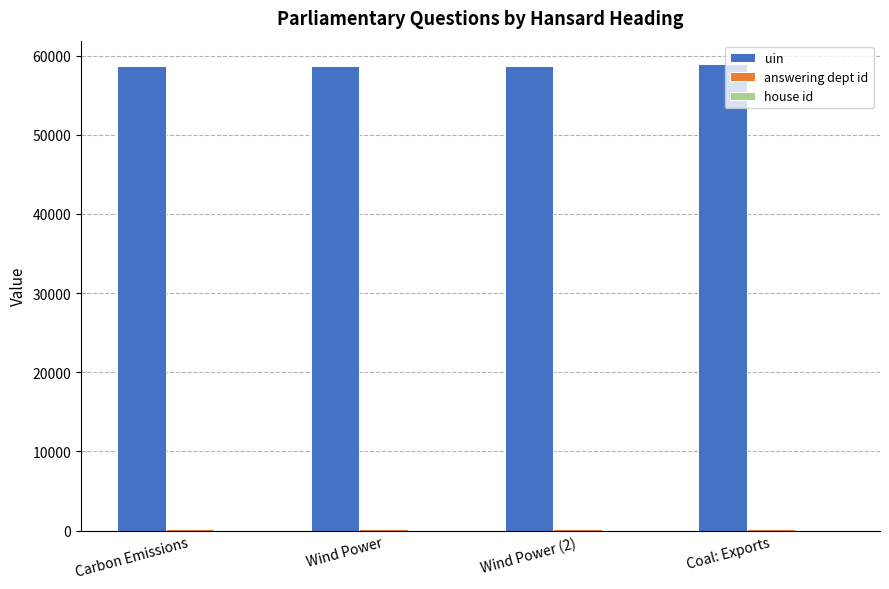

Which series has the largest total across all categories?

uin